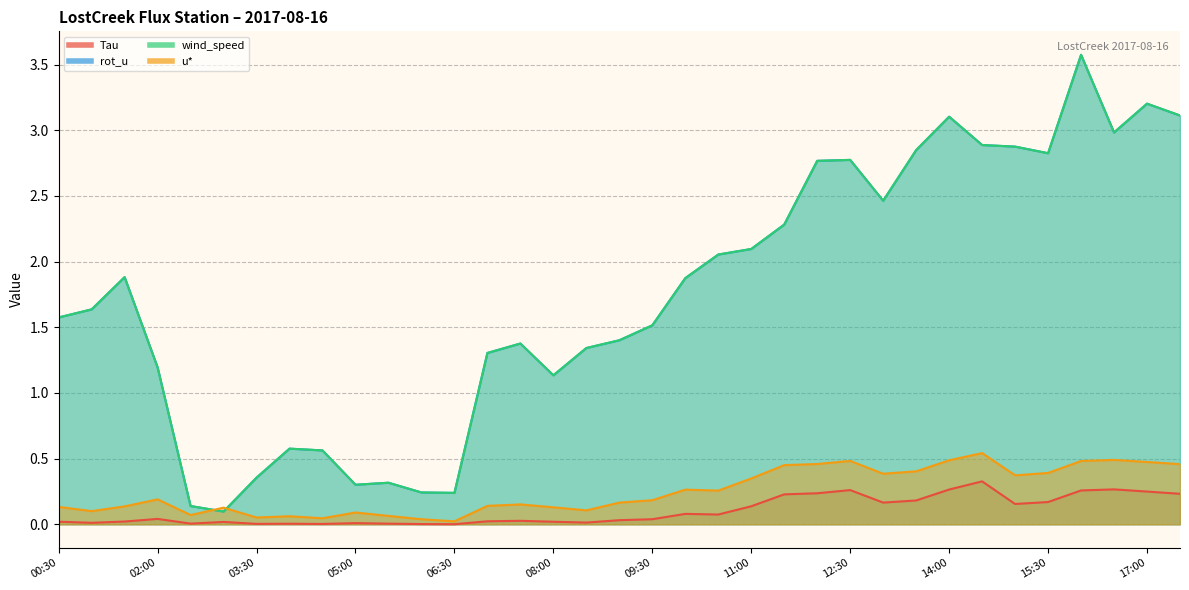

At which category does wind_speed reach its first local peak?

01:30